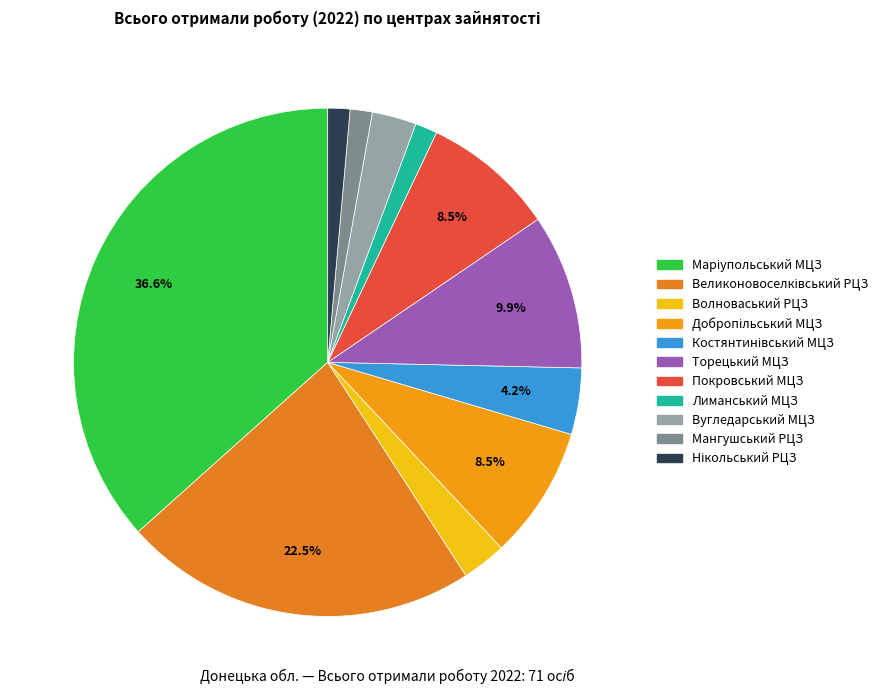

Count the number of slices in the pie.

11